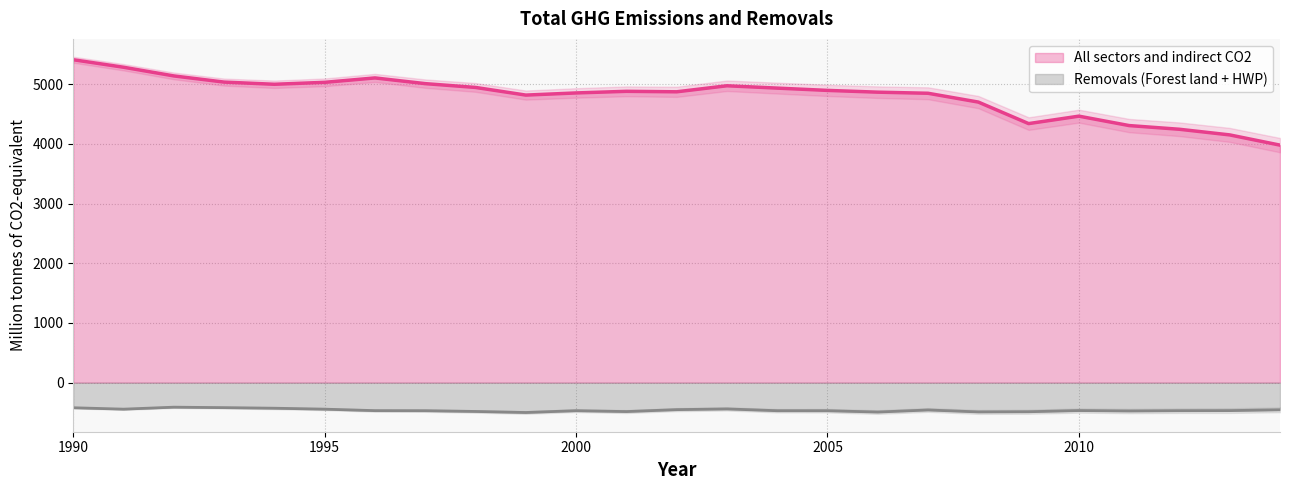

Reading left to right, what are all the values shown in this chart?

All sectors and indirect CO2: 5410.3	5284.5	5139.0	5035.6	4999.2	5031.7	5105.5	5009.8	4946.1	4817.9	4853.9	4881.0	4873.0	4974.1	4934.8	4896.5	4866.9	4848.4	4700.9	4340.3	4465.1	4307.2	4245.3	4150.9	3979.5
Removals (Forest land + HWP): -420.5	-443.9	-410.7	-418.5	-428.2	-444.0	-468.7	-469.7	-482.4	-500.0	-469.5	-484.3	-451.9	-440.1	-470.0	-470.1	-492.5	-457.6	-490.2	-487.2	-467.2	-474.7	-469.7	-468.2	-454.9